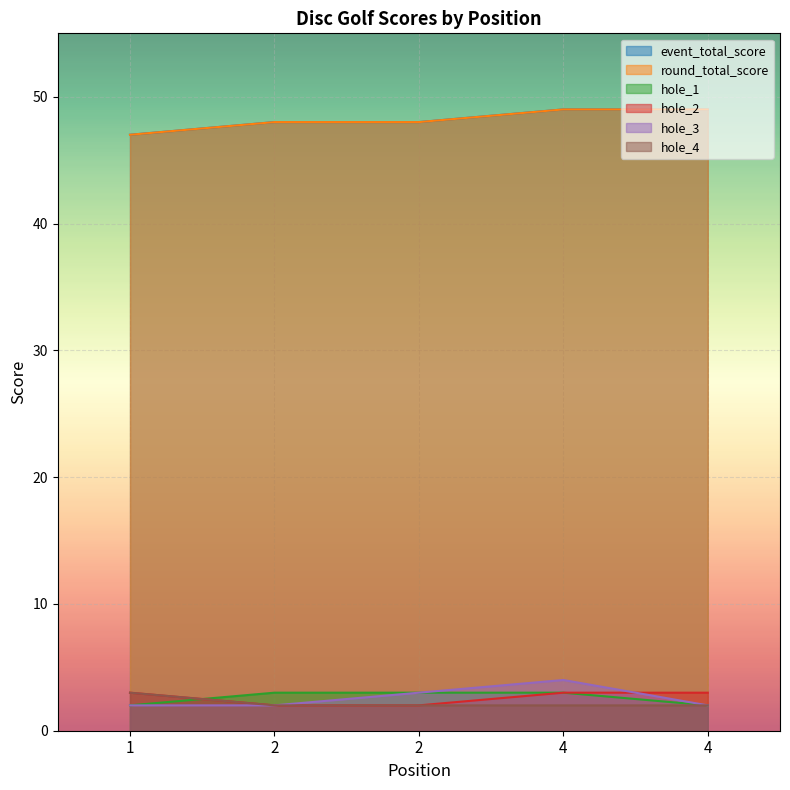

What is the minimum value for hole_2?

2